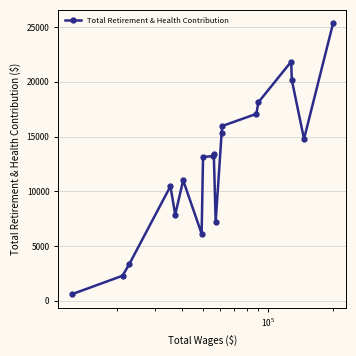

Count the number of data series in this chart.

1